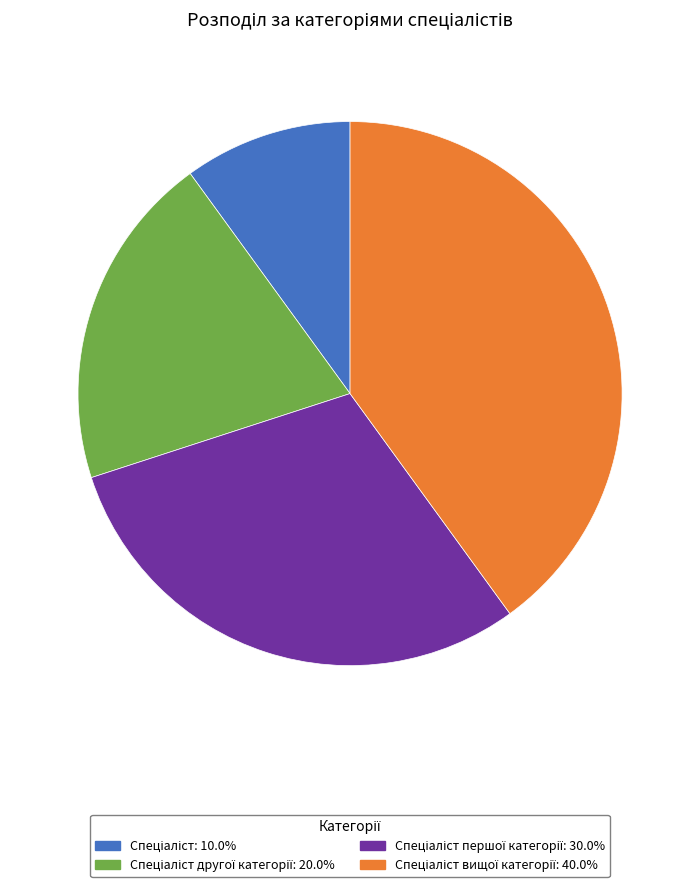

Is there a majority slice in this chart?

No